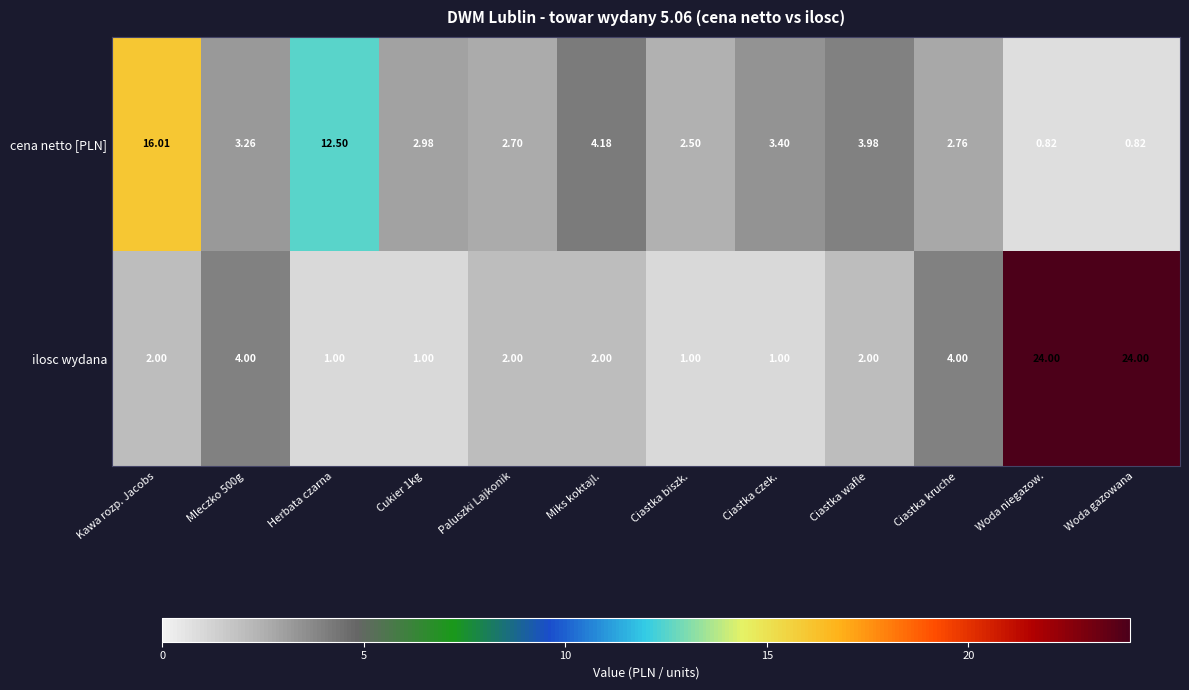

Rank the series by their maximum value, from highest to lowest.

ilosc wydana, cena netto [PLN]